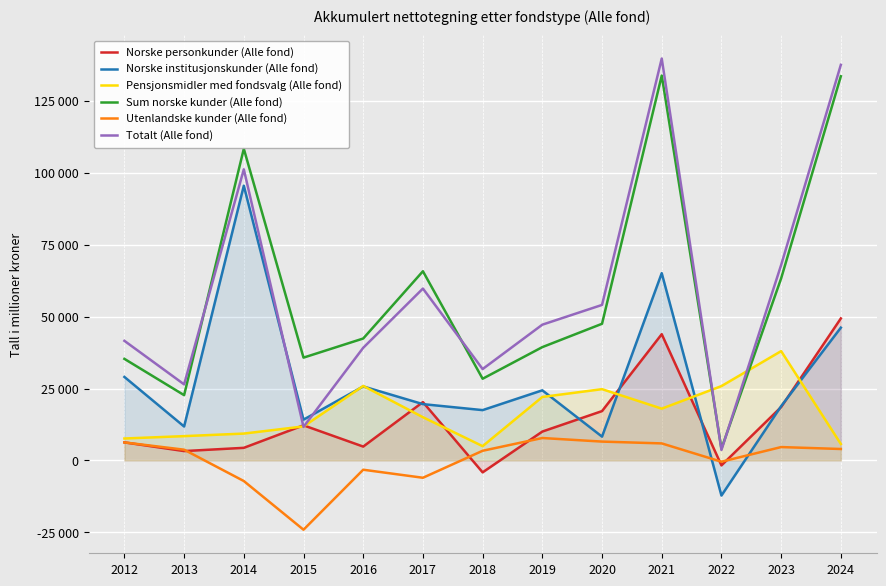

Which series has the largest range (max minus min)?

Totalt (Alle fond)